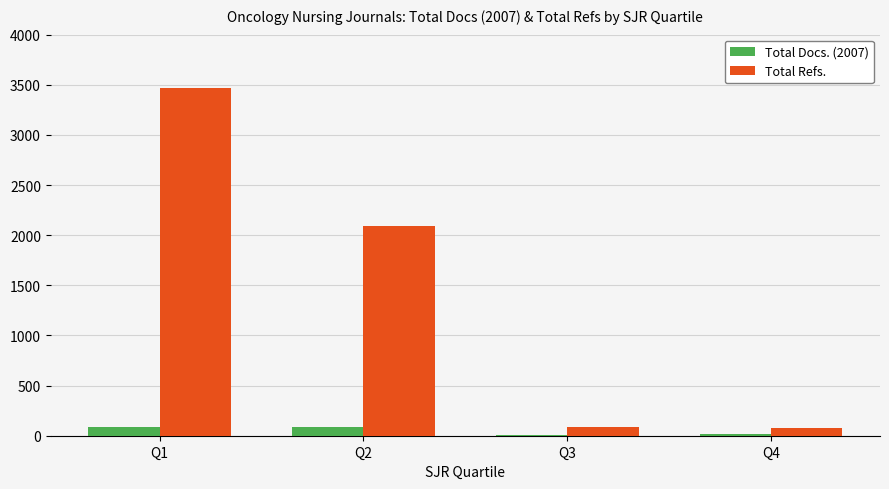

Which series has the largest total across all categories?

Total Refs.